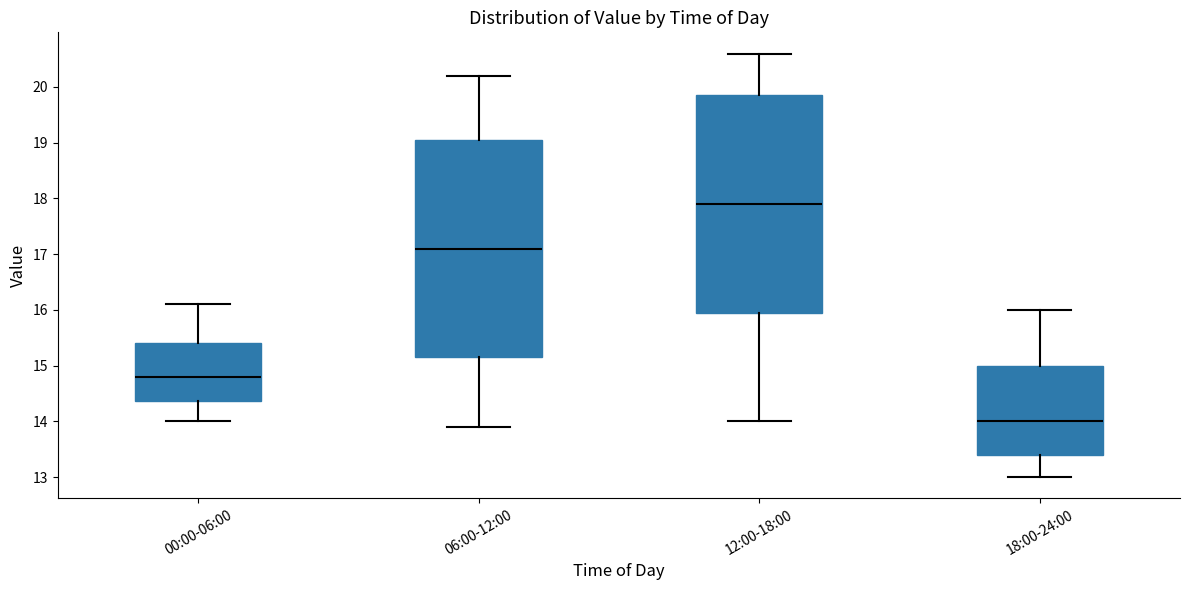

Where does the upper whisker of the box for 06:00-12:00 end on the y-axis? The values are not printed on the chart, so give them approximately, as read against the axis.

20.2